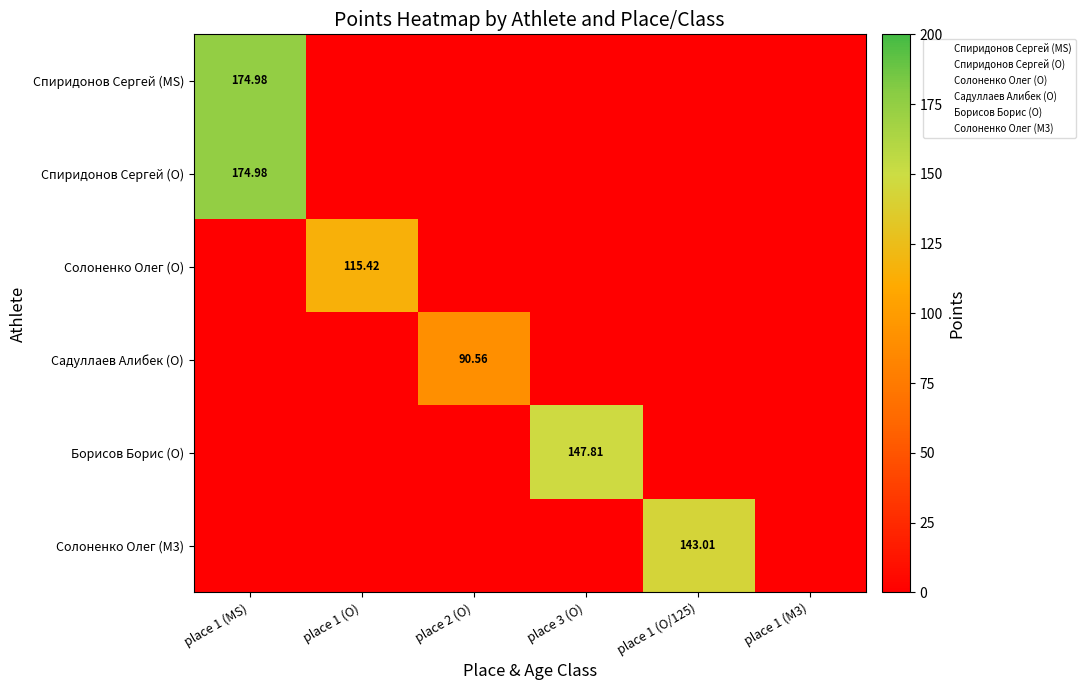

The Садуллаев Алибек (O) series shows 58.3 at place 3 (O). True or false?

False